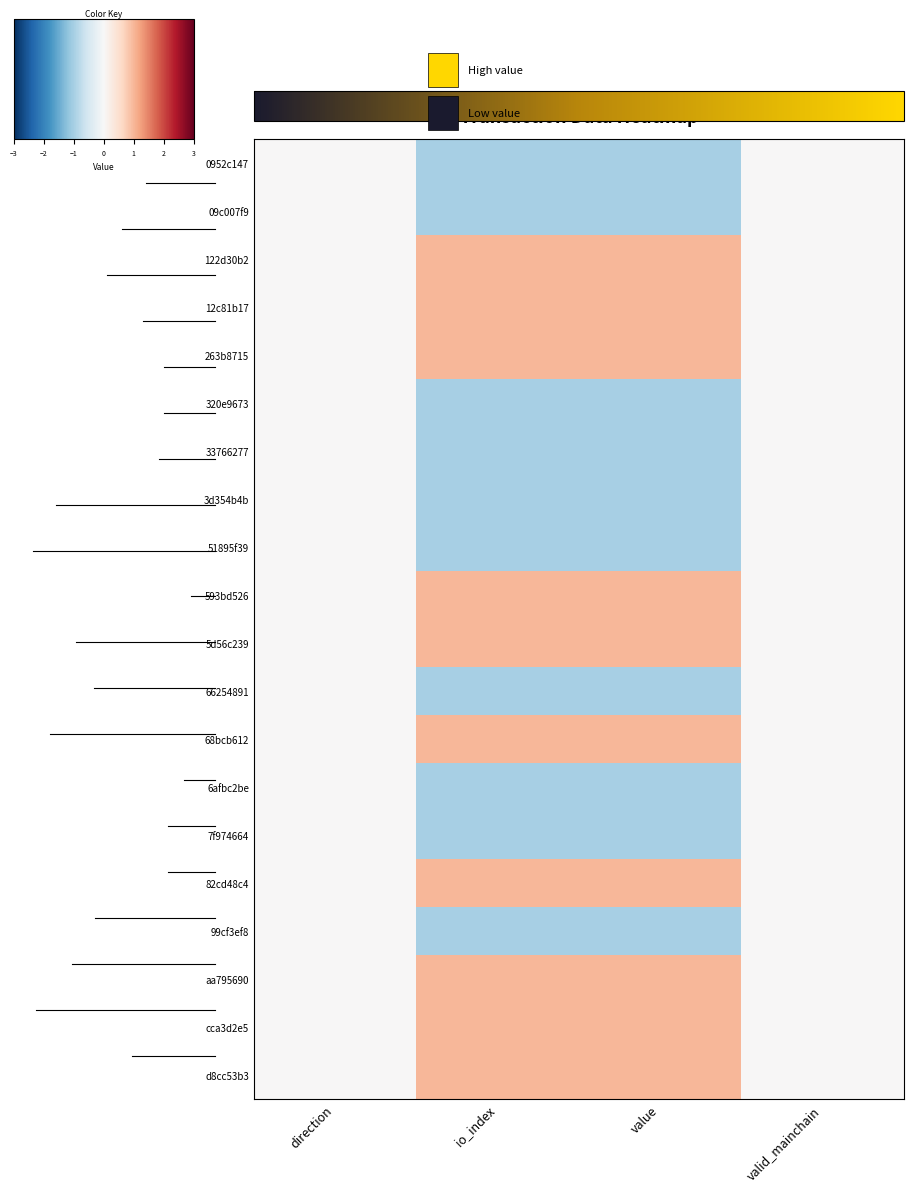

Which category has the lowest value across all series?

io_index